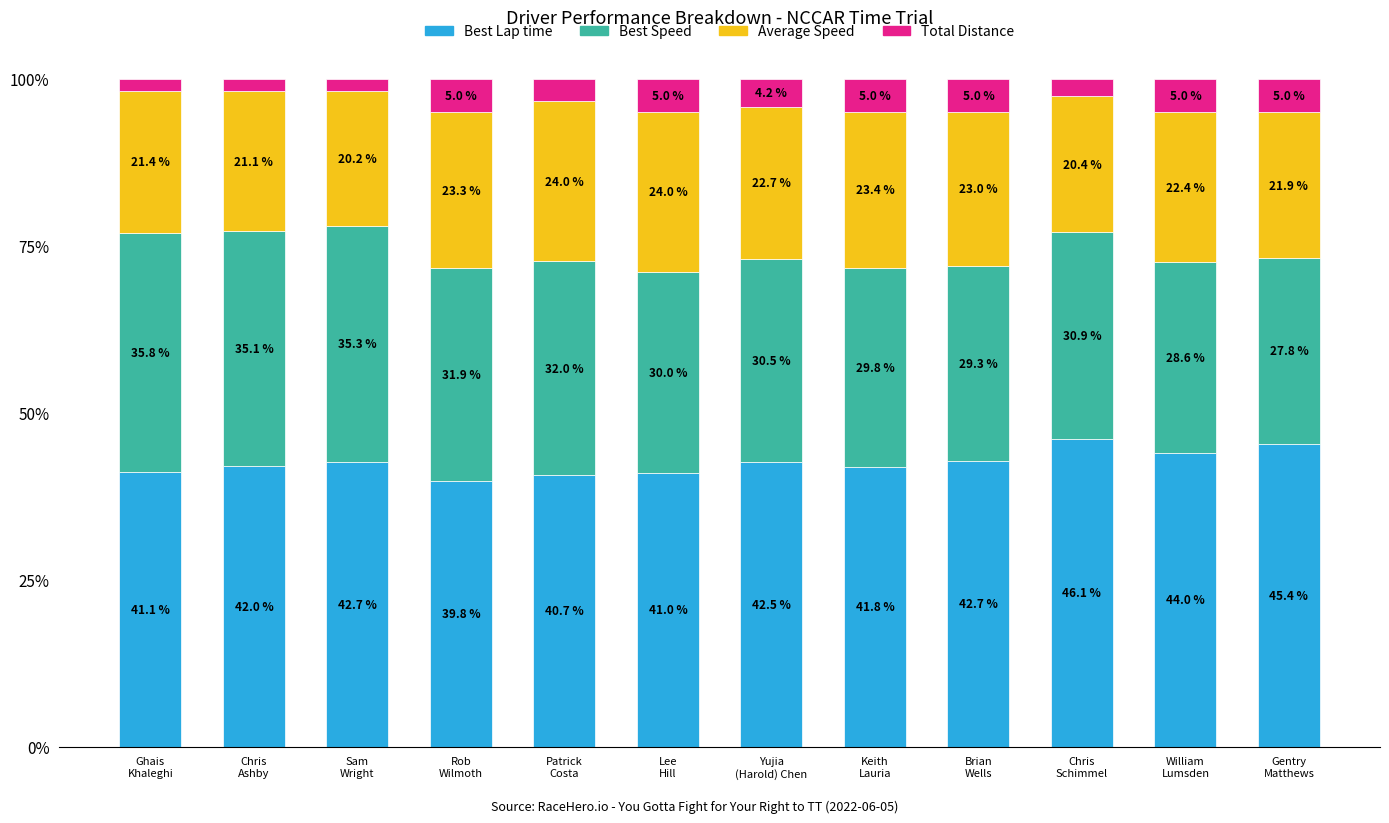

What is the difference between the second highest and minimum values in the Best Lap time series?

5.6